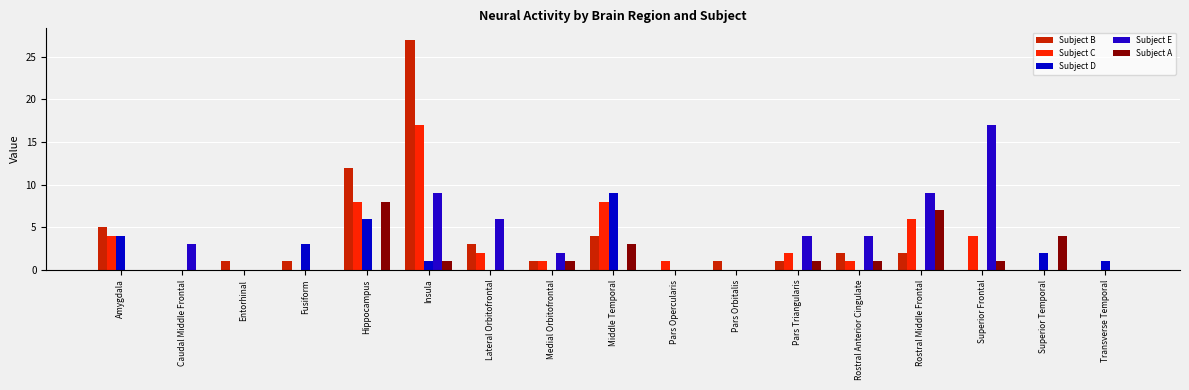

What is the spread (max minus min) of values at Insula?

26